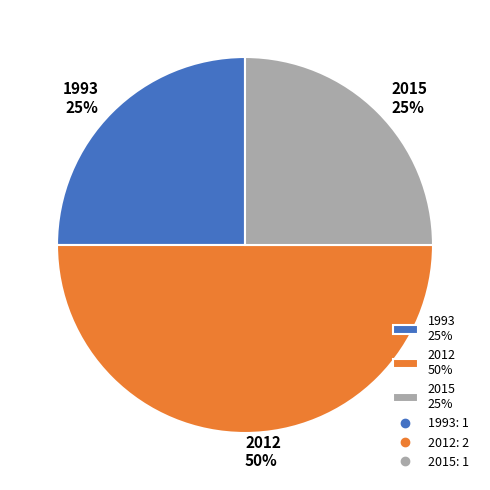

Does 1993 25% represent more than half of the total?

No